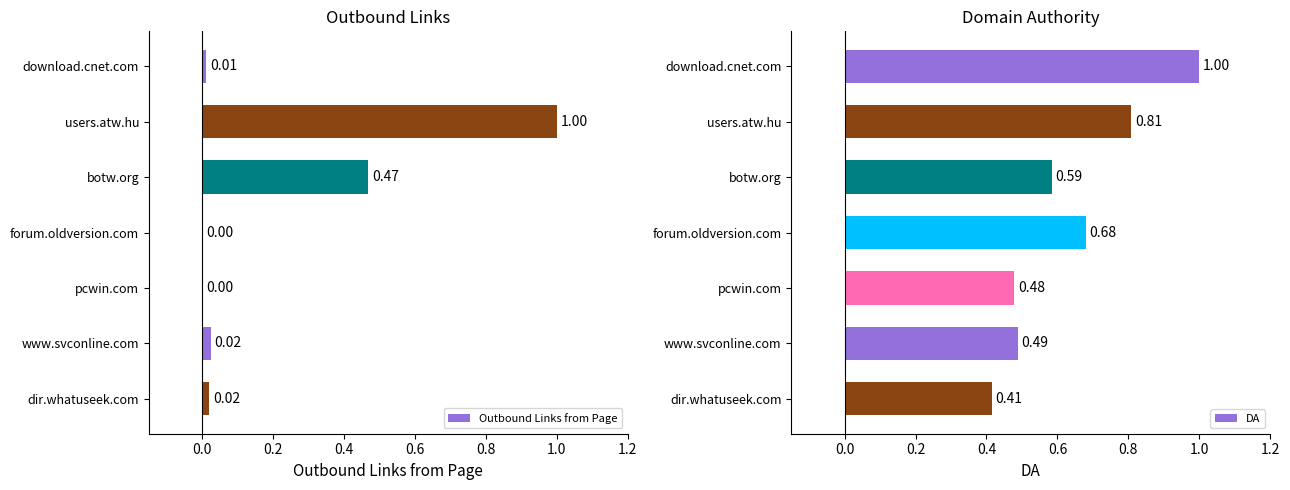

Reading right to left, list all the values displayed in this chart.

Outbound Links from Page: 0.0	0.0	0.0	0.0	0.5	1.0	0.0
DA: 0.4	0.5	0.5	0.7	0.6	0.8	1.0